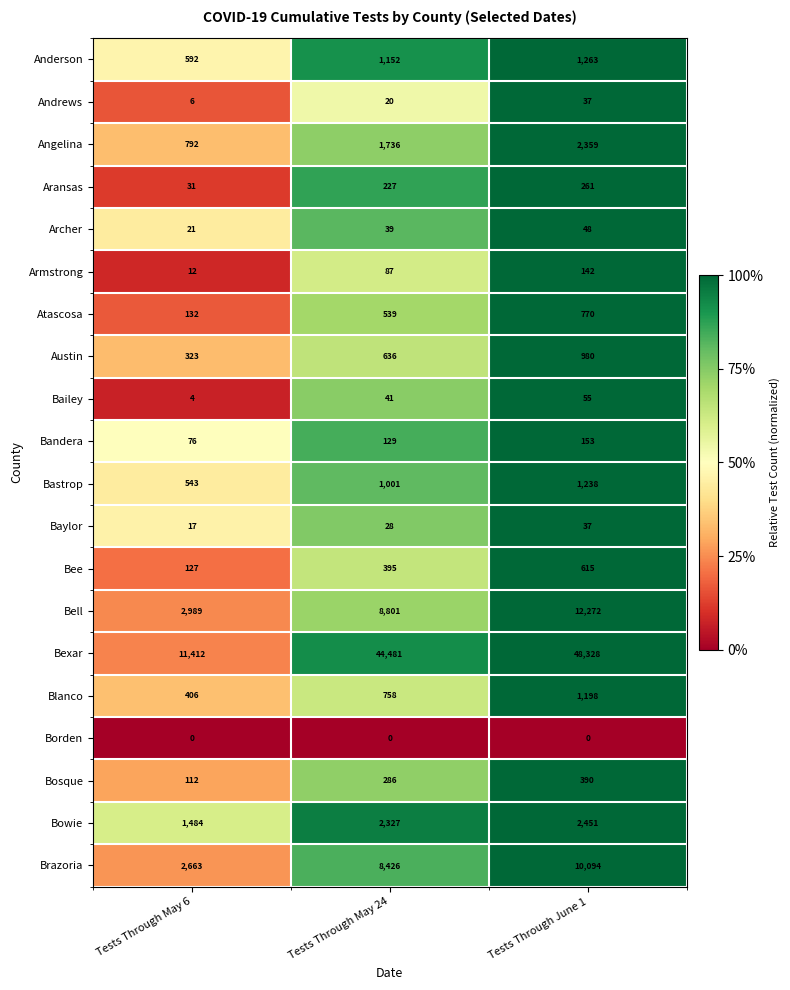

What is the difference between the maximum and minimum values in the Austin series?

657